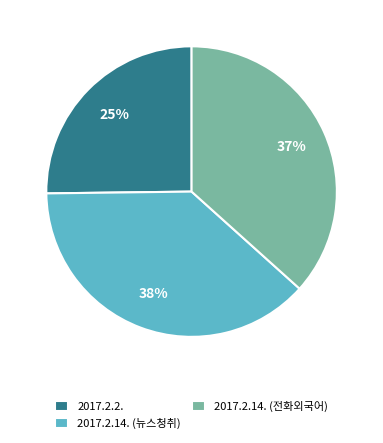

The 2017.2.2. slice represents 14% of the pie. True or false?

False